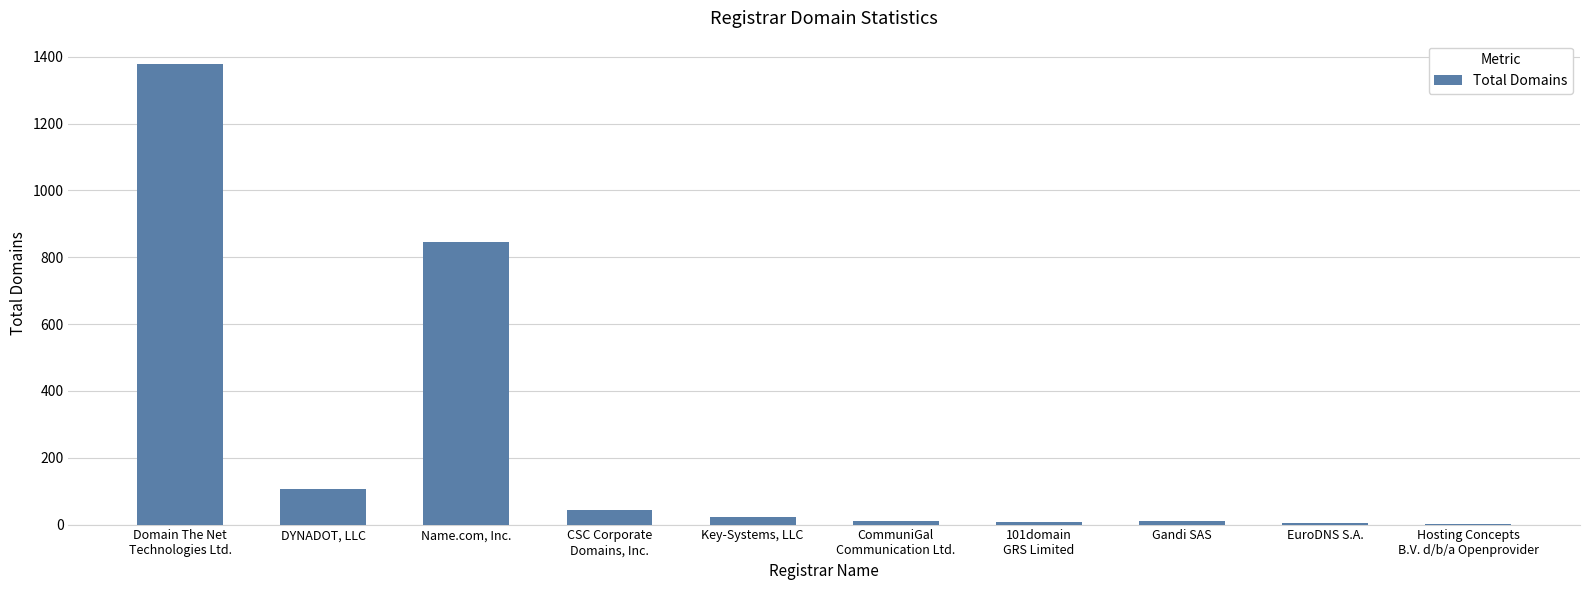

At which label is the value closest to 690?

Name.com, Inc.